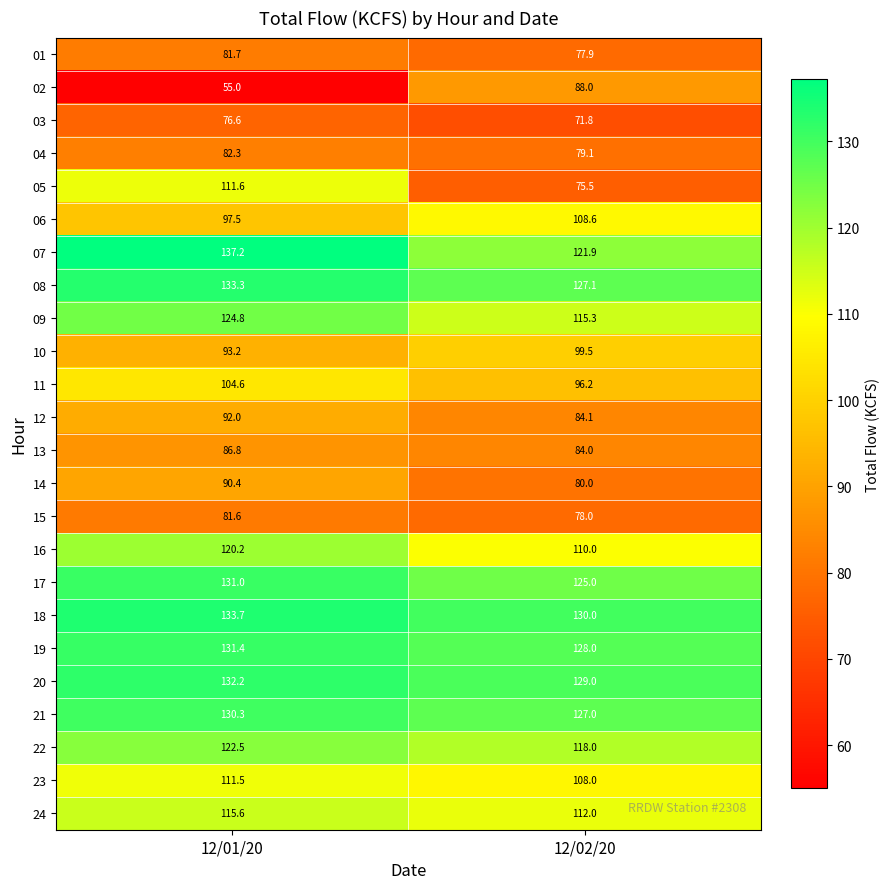

What is the average value of the 19 series?

129.7